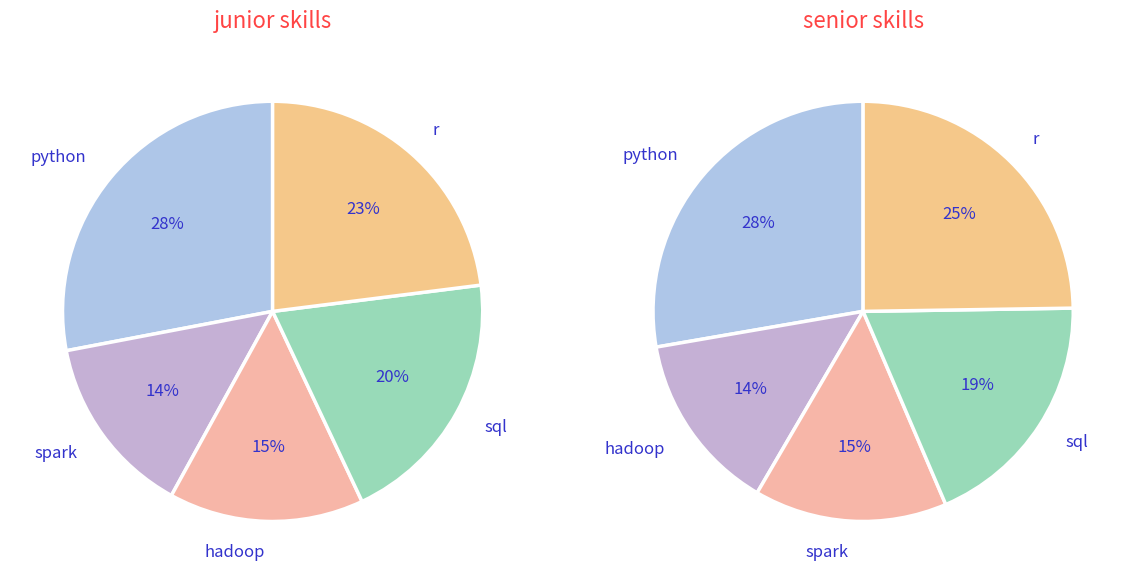

Is the sum of 19 and 7 greater than half?

No